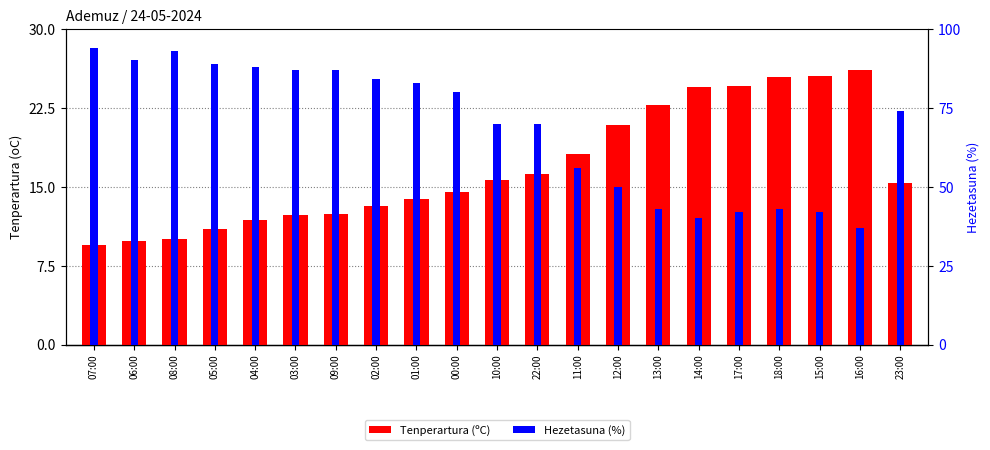

What is the approximate value of Tenperartura (ºC) at 06:00?

9.8